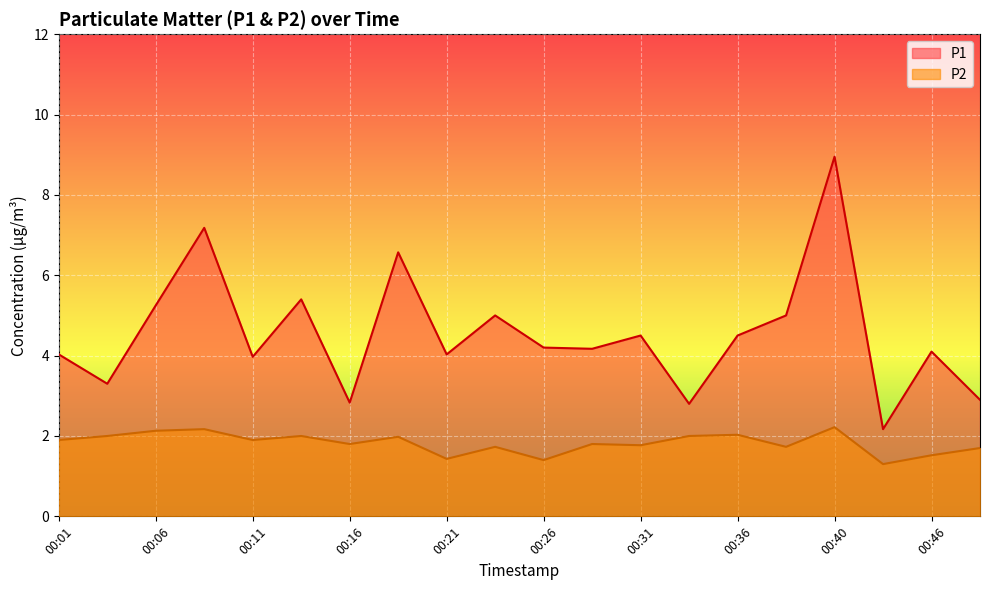

True or false: P2 has more than 1 interior local peaks.

True